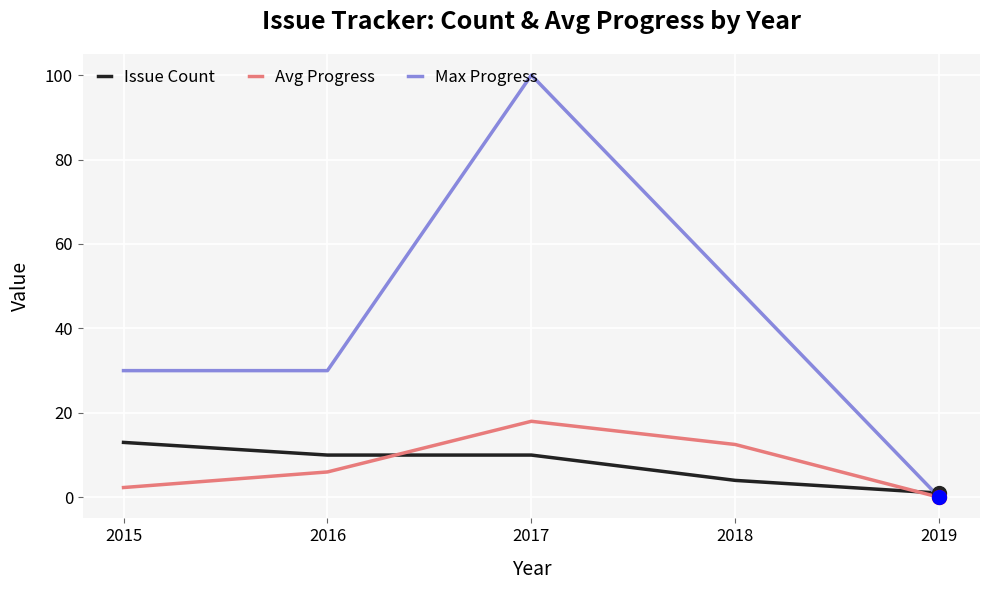

In Avg Progress, how many points are higher than both neighbors (excluding endpoints)?

1